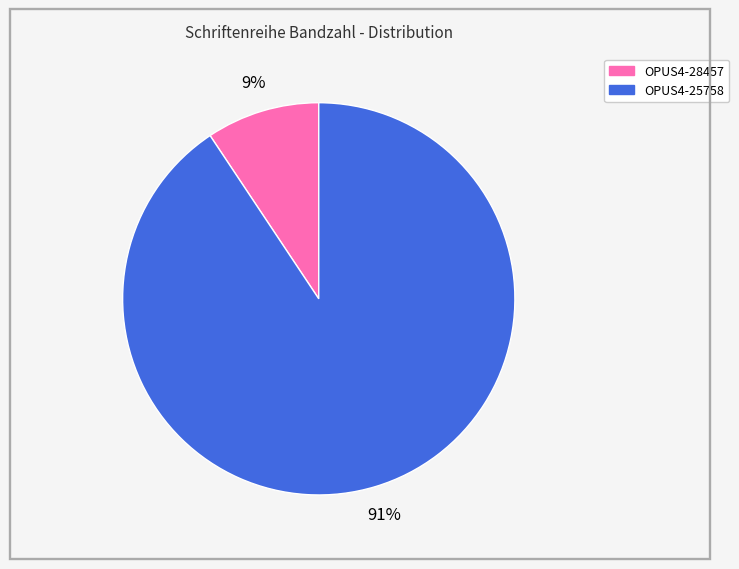

To the nearest percent, what percentage of the pie is OPUS4-25758?

91%